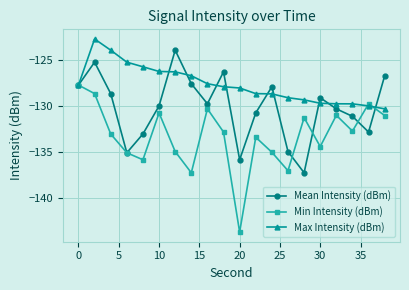

True or false: Mean Intensity (dBm) has more than 1 interior local peaks.

True